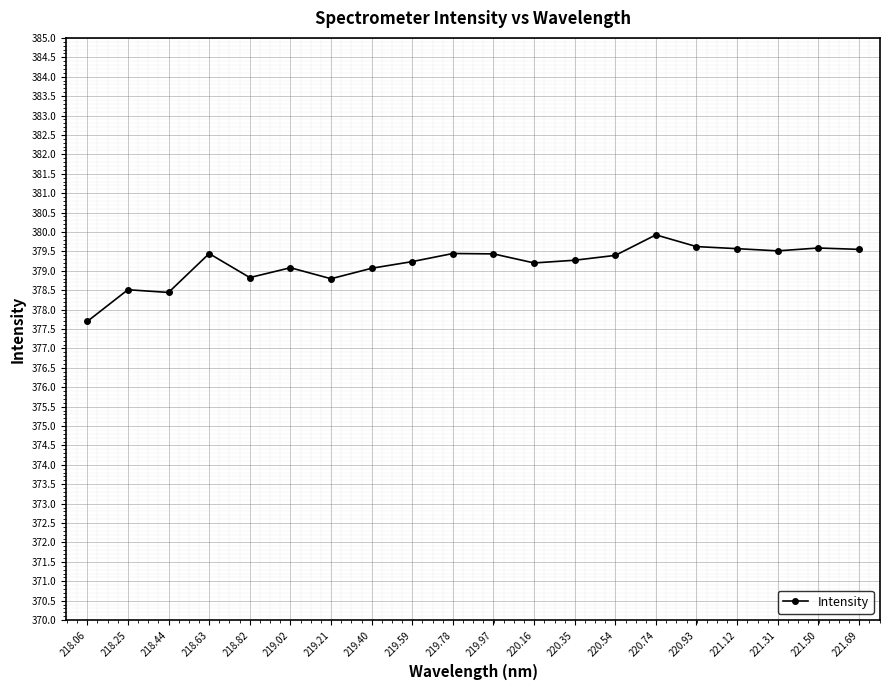

True or false: the data has more than 2 interior local peaks.

True